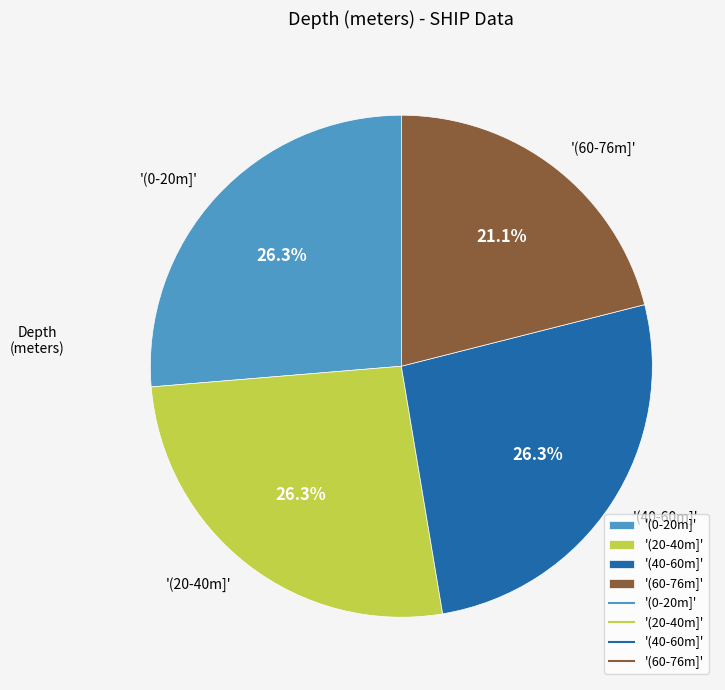

Is '(0-20m]' the majority of the pie?

No